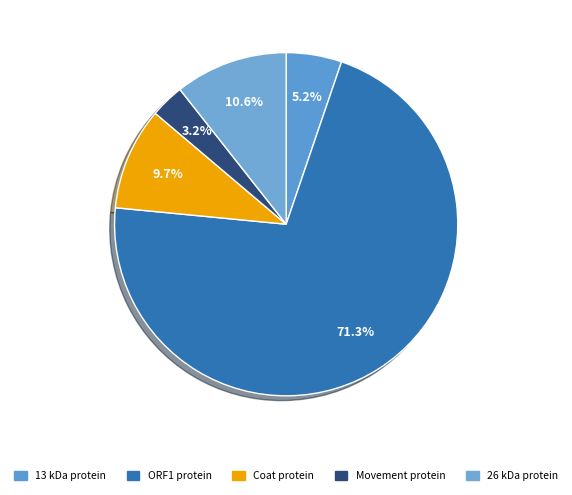

To the nearest percent, what percentage of the pie is 13 kDa protein?

5%